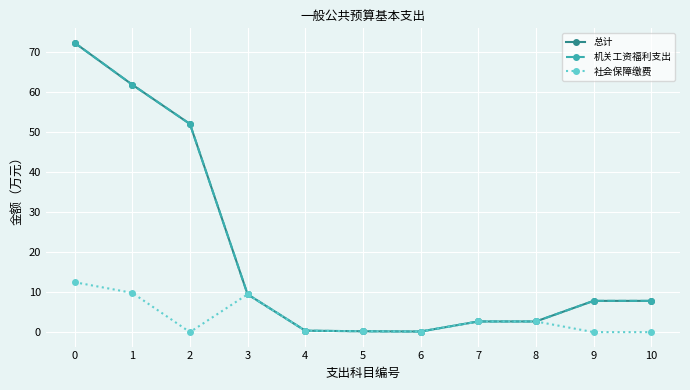

Is this an area chart (filled region under the line)?

No